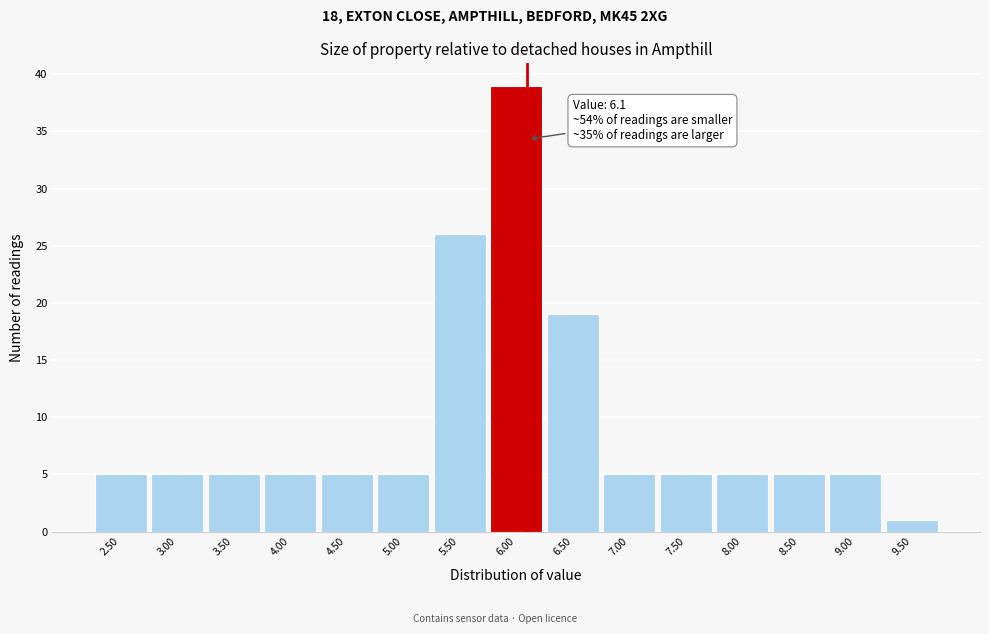

Over which range of the x-axis is the bar tallest?

5.75 to 6.25